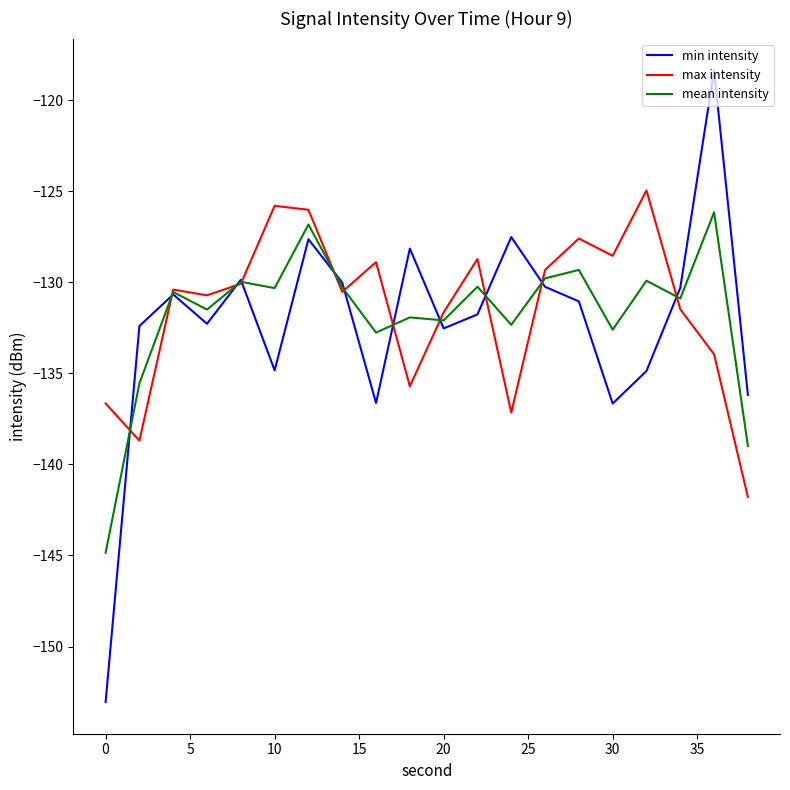

What is the lowest value of the min intensity series?

-153.1